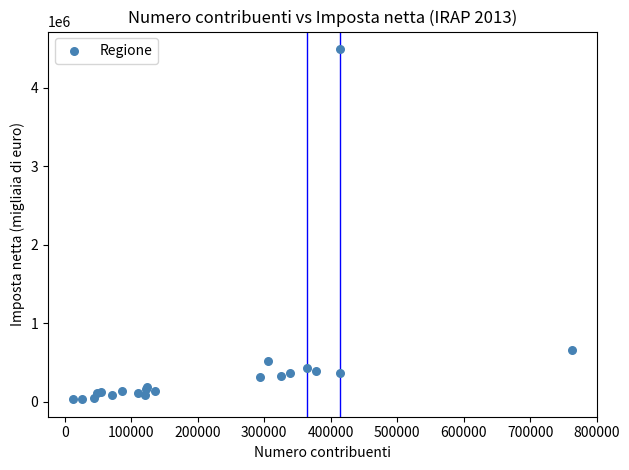

What Y value in the scatter plot is closest to 2260661?

657996